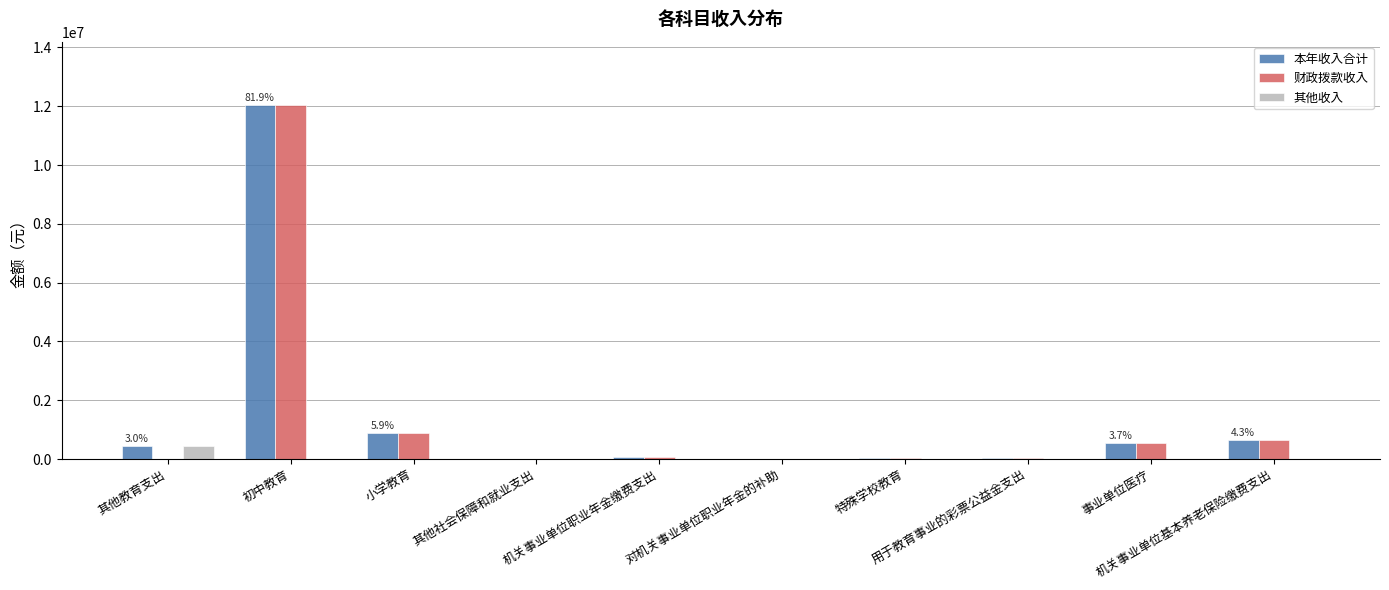

What is the sum of all 本年收入合计 values?

14689111.5